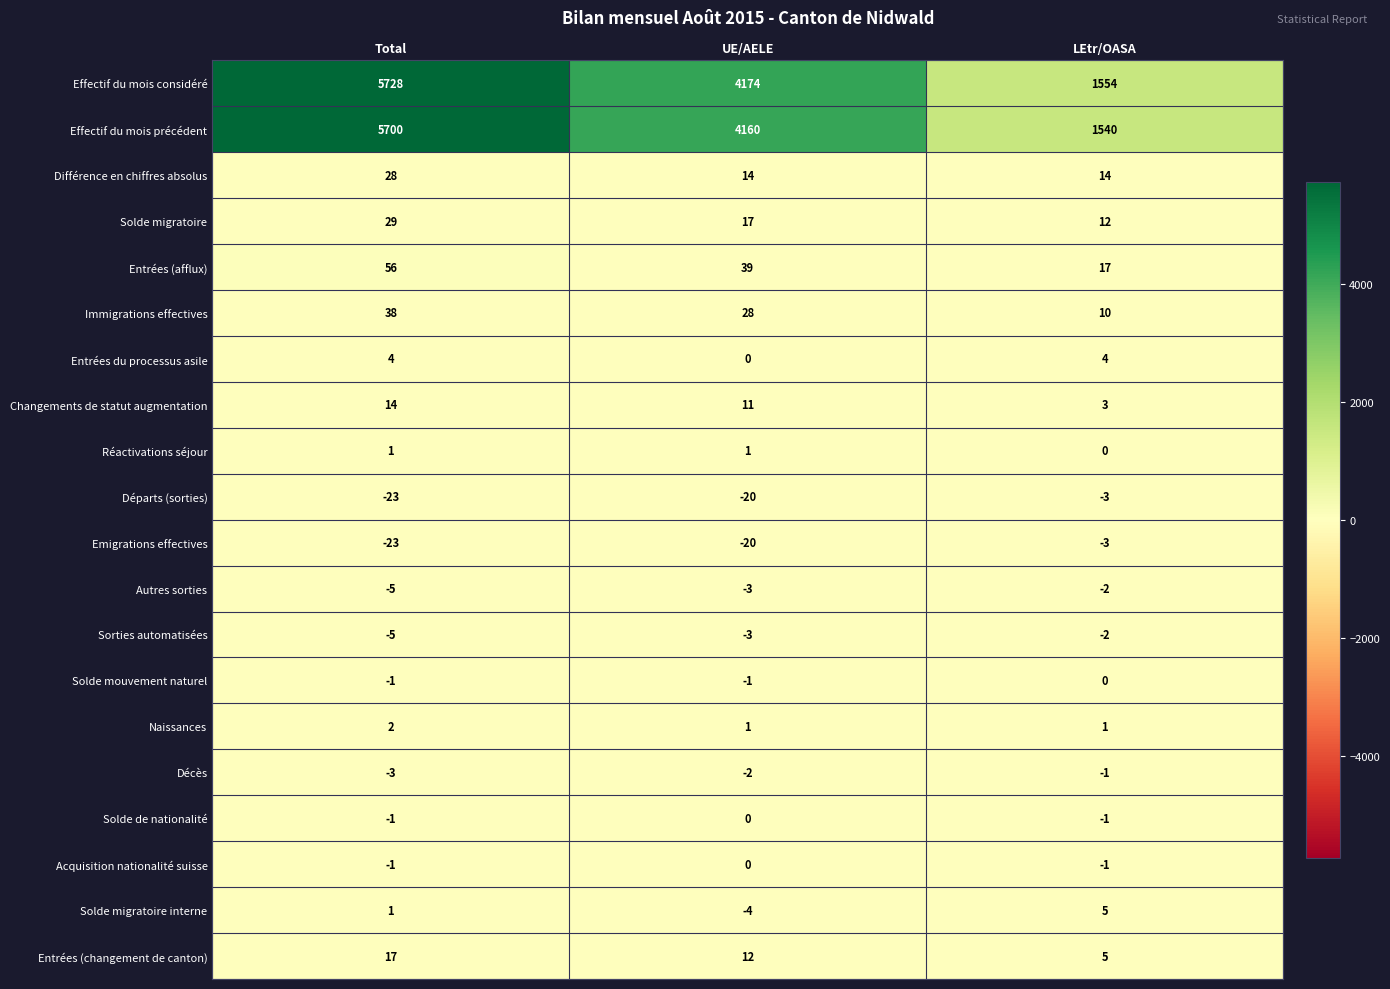

List the labels in order of Entrées (changement de canton) value, largest first.

Total, UE/AELE, LEtr/OASA